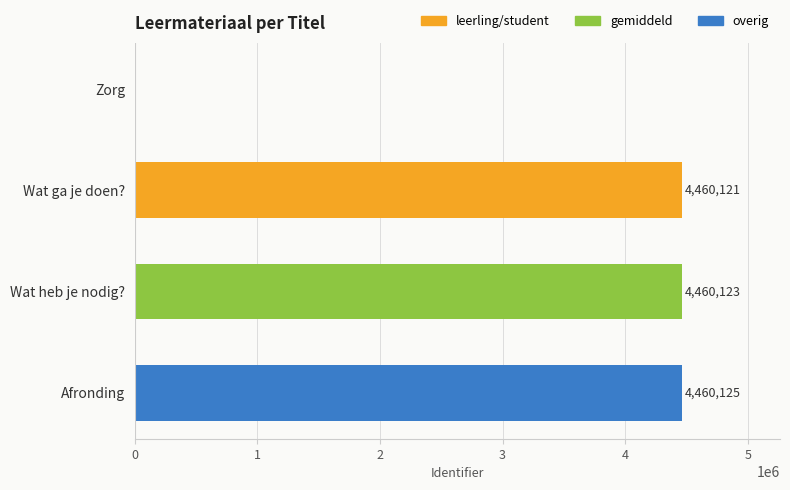

What is the greatest value displayed?

4460125